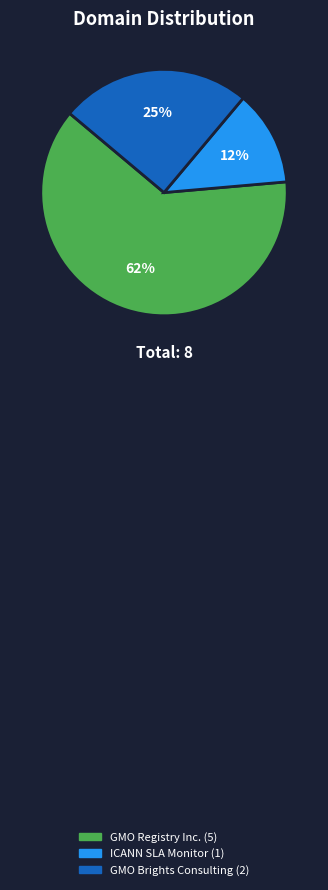

Is there a majority slice in this chart?

Yes